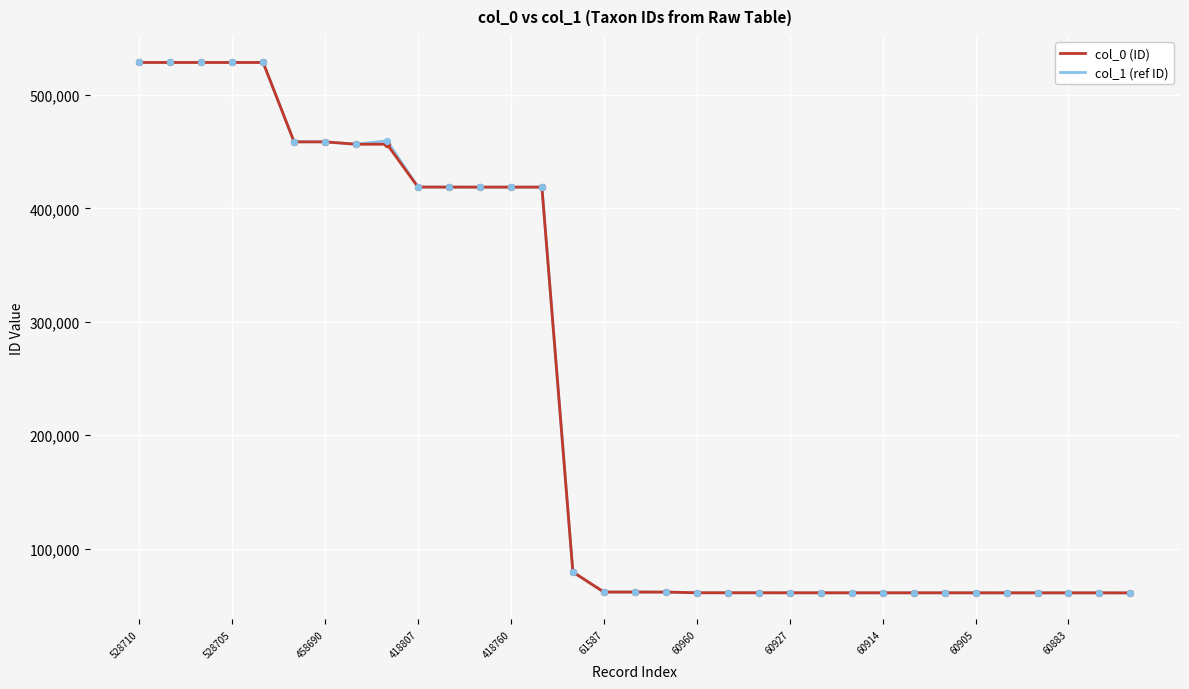

At how many categories does at least one series exceed 224662?

14